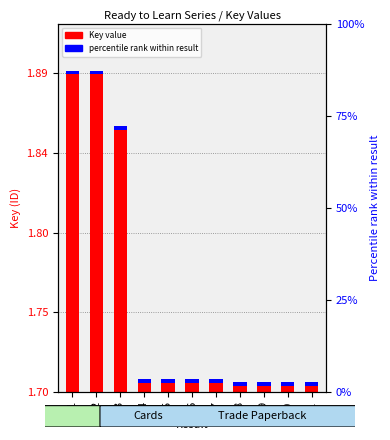

How many categories are shown in the chart?

11